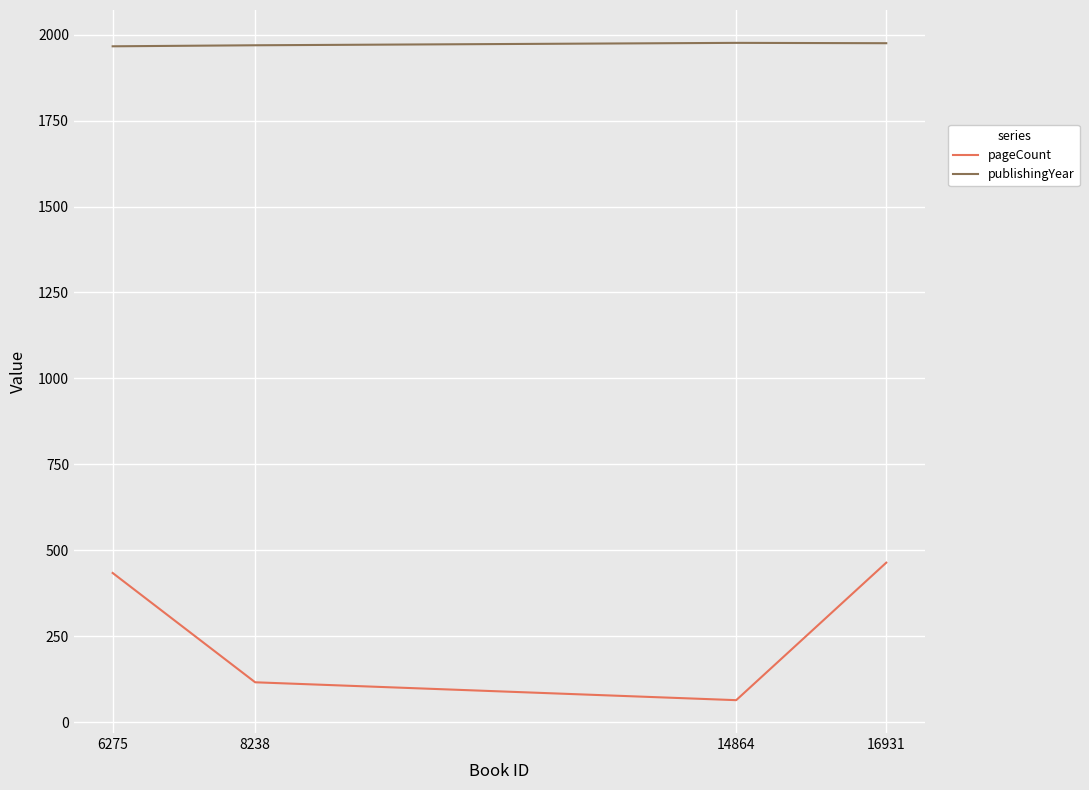

True or false: pageCount and publishingYear intersect in this chart.

False